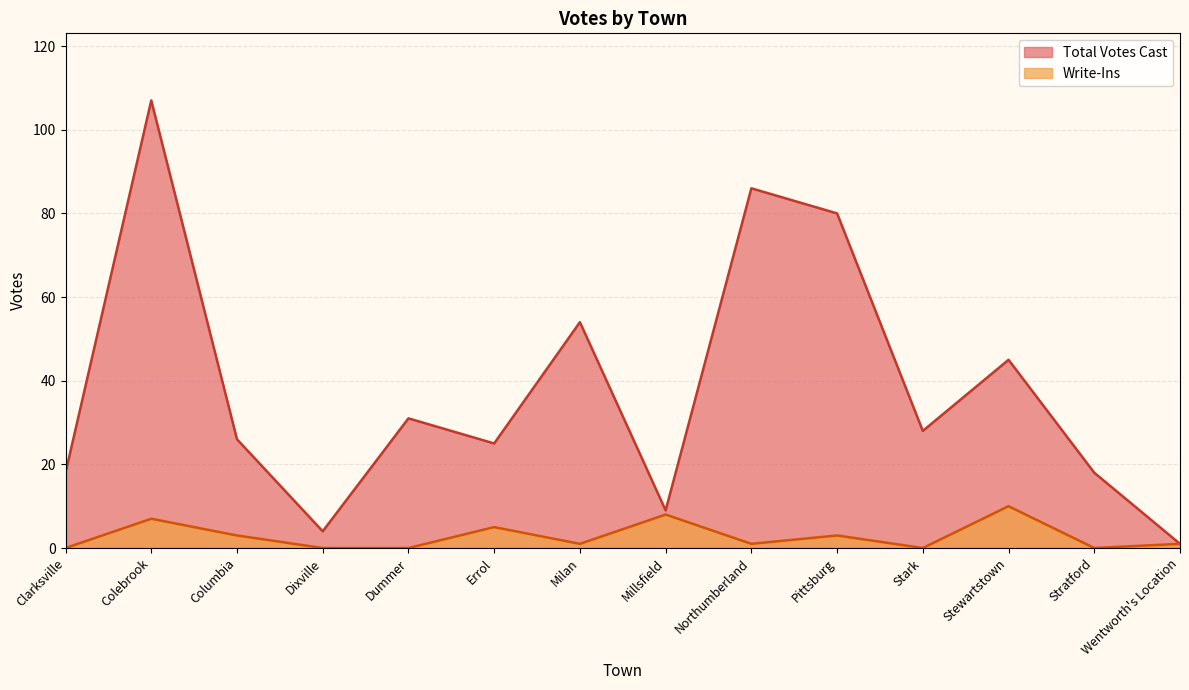

At which category is the sum across all series the highest?

Colebrook